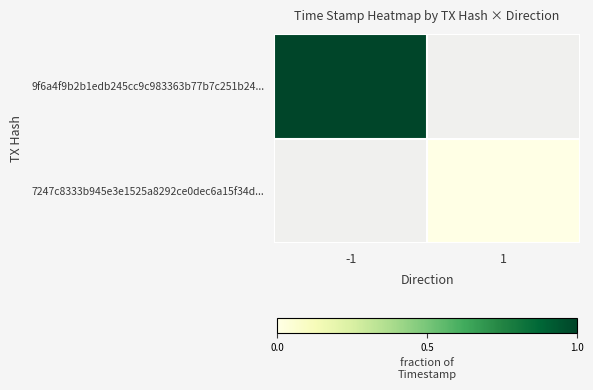

What is the minimum value shown in the chart?

1707821420.0